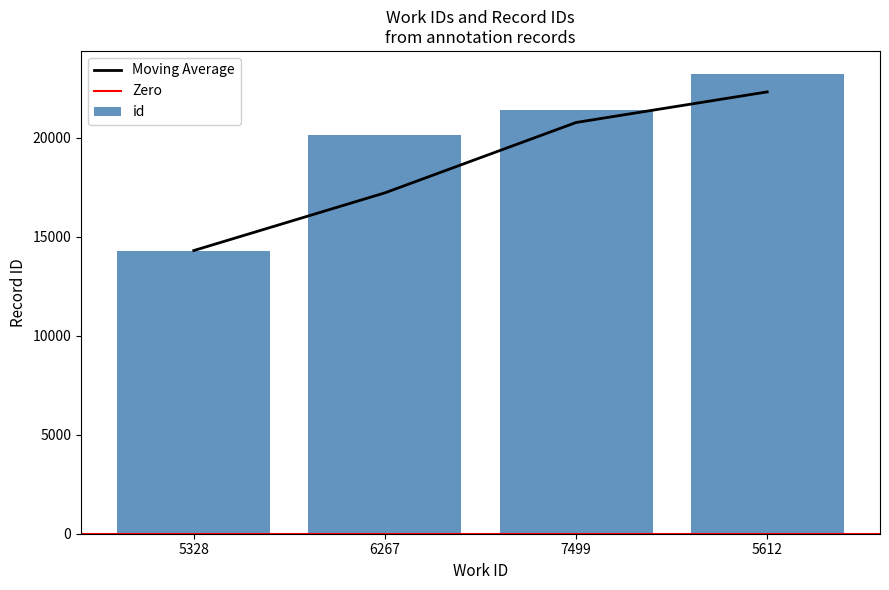

What is the difference between the maximum and minimum values?

8920